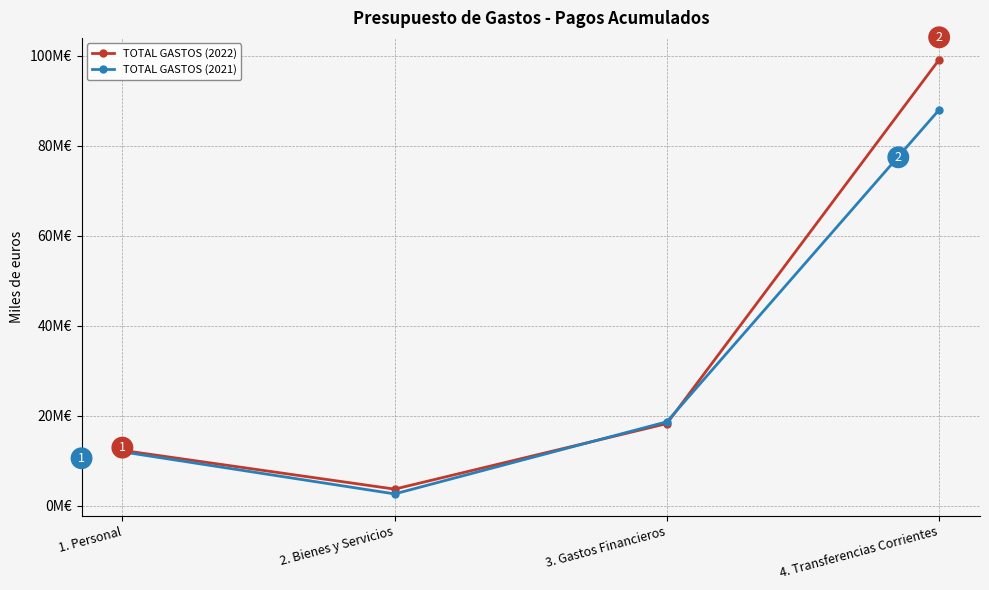

True or false: TOTAL GASTOS (2021) has a value of 11937249 at 1. Personal.

True